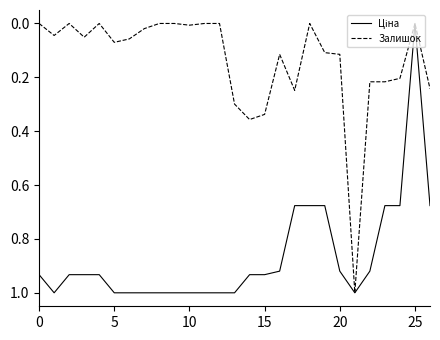

What is the maximum value shown in the chart?

1.0